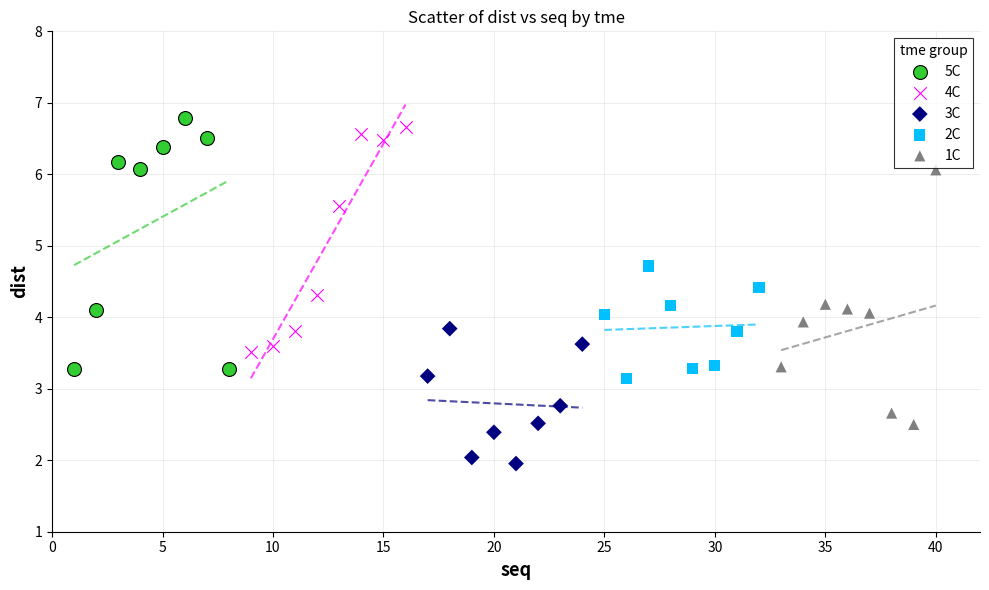

Which series reaches the minimum Y coordinate?

3C